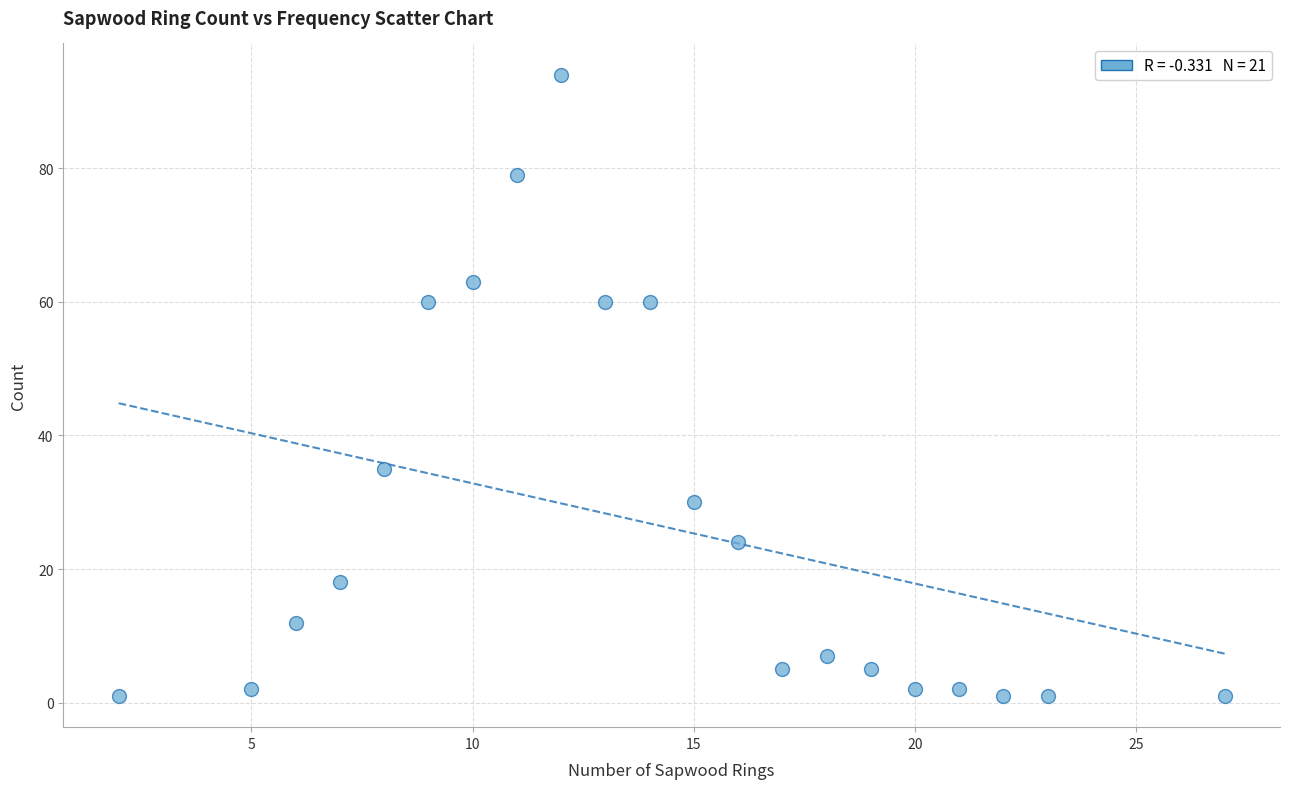

How many points are shown in the scatter plot?

21